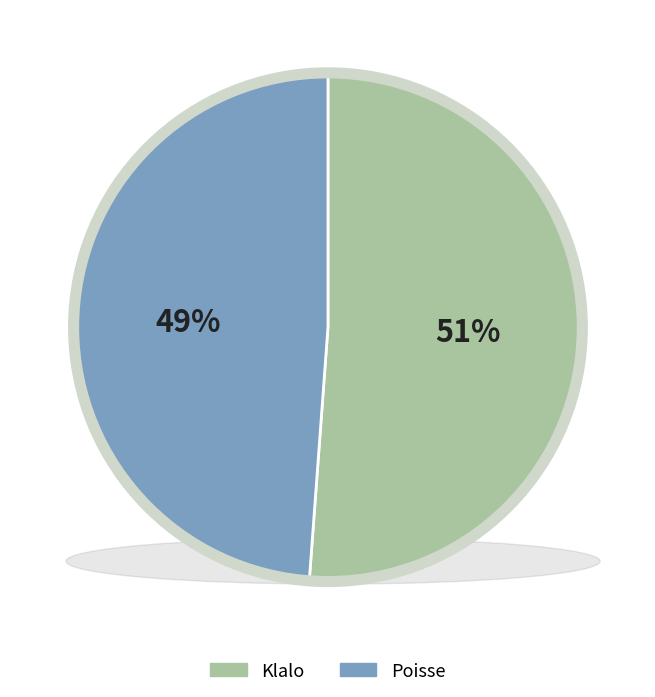

Do Poisse and Klalo together represent more than half of the pie?

Yes